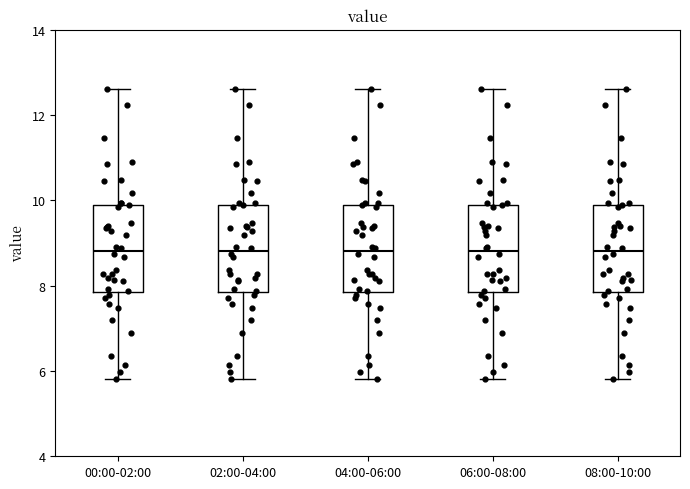

Reading left to right, read every box against the y-axis: the position of its median line, the range the box covers, and the ends of its whiskers. The values are not printed on the chart, so give them approximately, as read against the axis.

00:00-02:00: median 8.8, box 7.8 to 9.8, whiskers 5.8 to 12.6
02:00-04:00: median 8.8, box 7.8 to 9.8, whiskers 5.8 to 12.6
04:00-06:00: median 8.8, box 7.8 to 9.8, whiskers 5.8 to 12.6
06:00-08:00: median 8.8, box 7.8 to 9.8, whiskers 5.8 to 12.6
08:00-10:00: median 8.8, box 7.8 to 9.8, whiskers 5.8 to 12.6